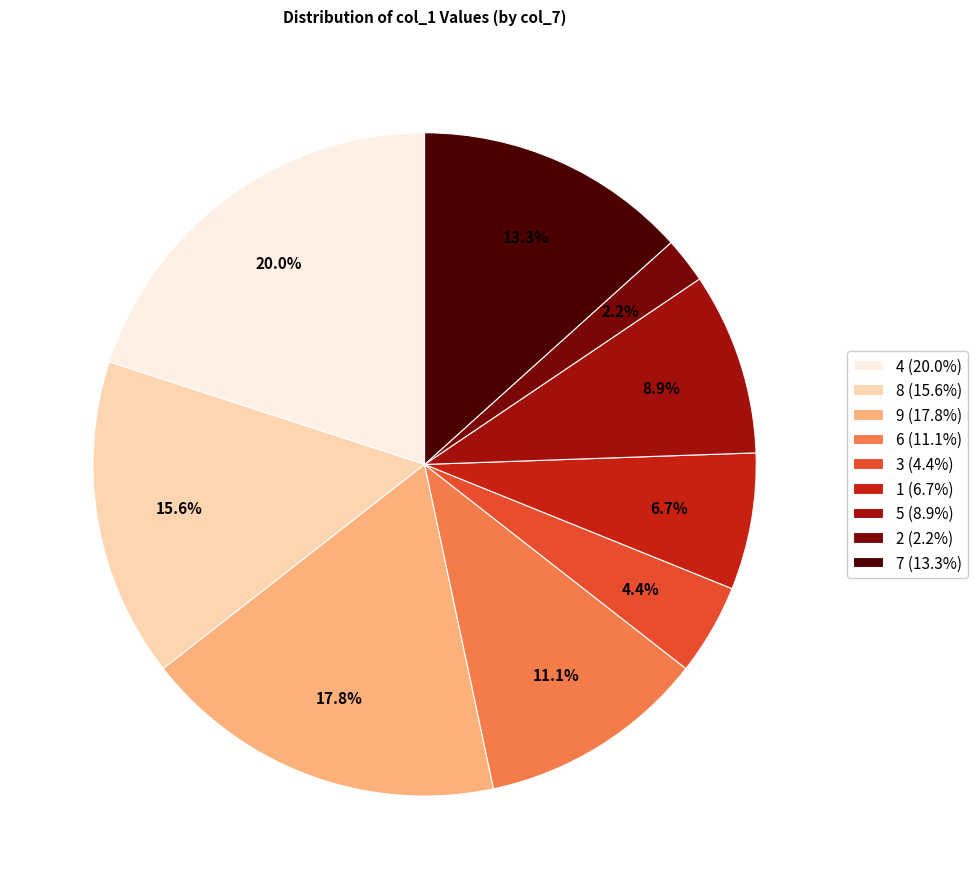

Between 5 (8.9%) and 2 (2.2%), which is larger?

5 (8.9%)